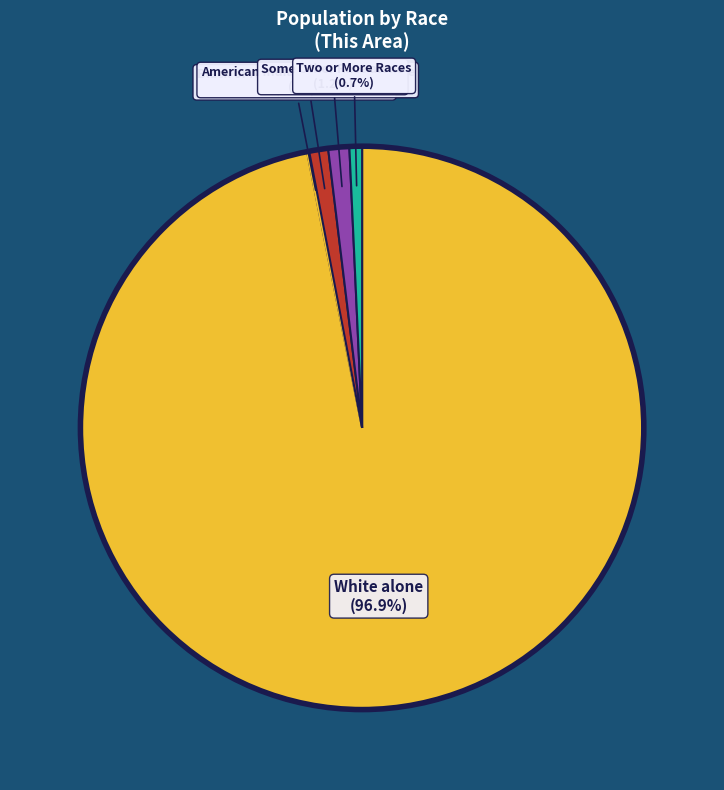

Is there a majority slice in this chart?

Yes